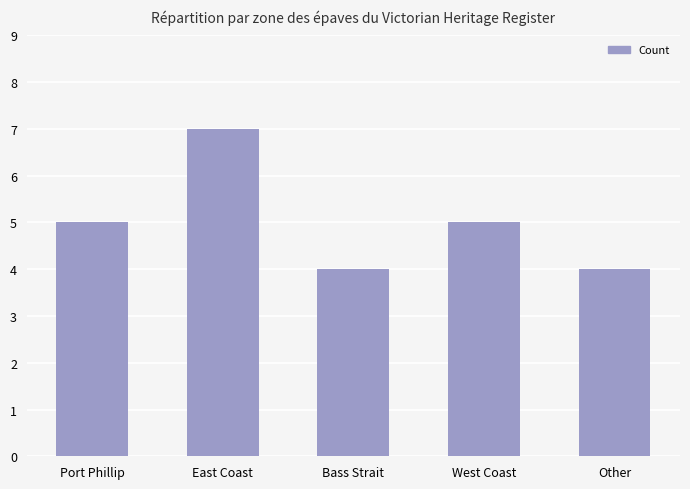

What is the change in value from Port Phillip to Other?

-1